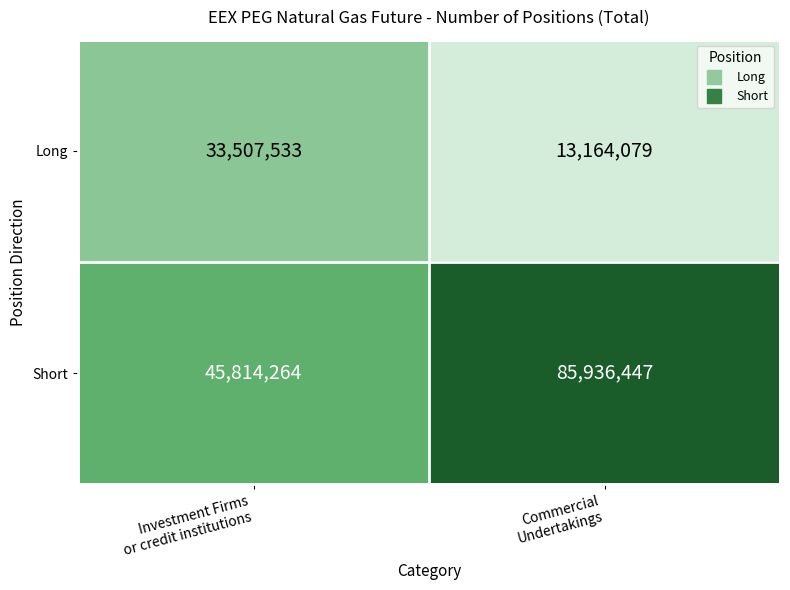

How many categories are shown in the chart?

2